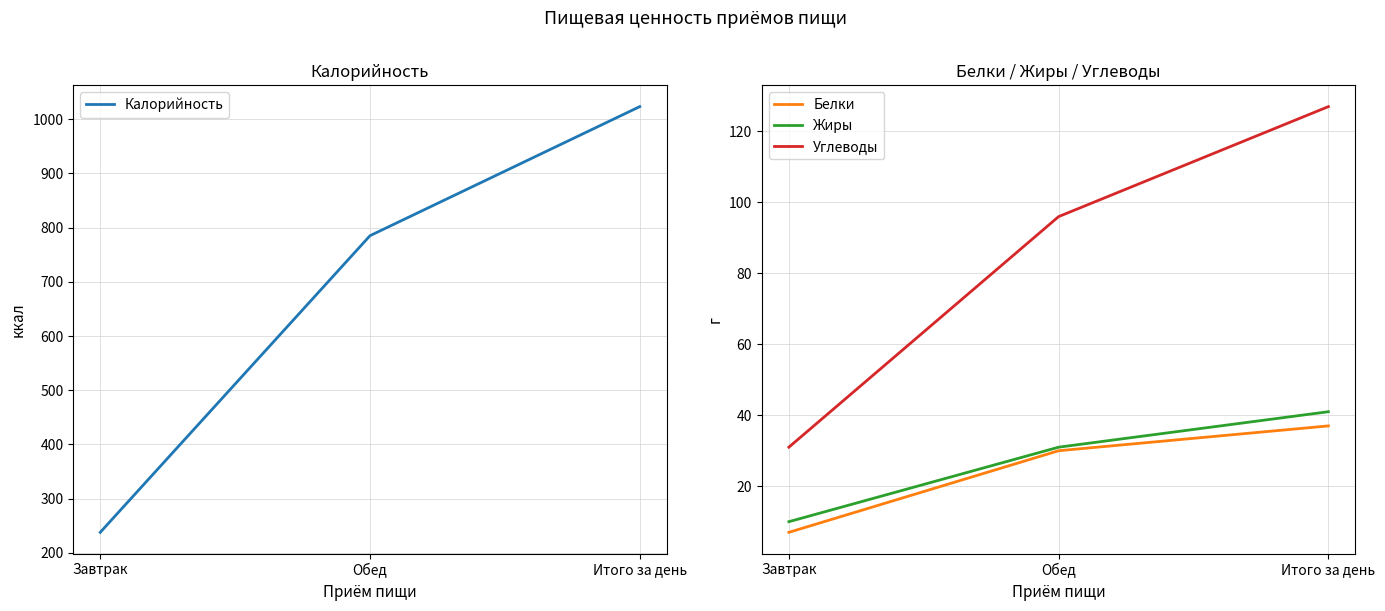

At which category is the sum across all series the highest?

Итого за день